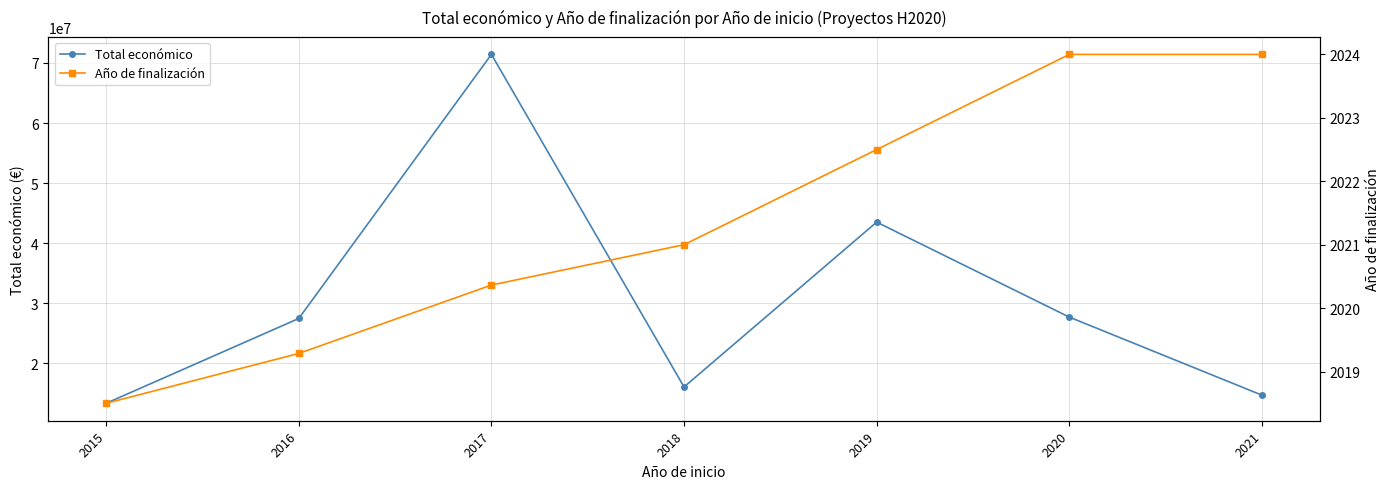

Which label corresponds to the largest value in the chart?

2017